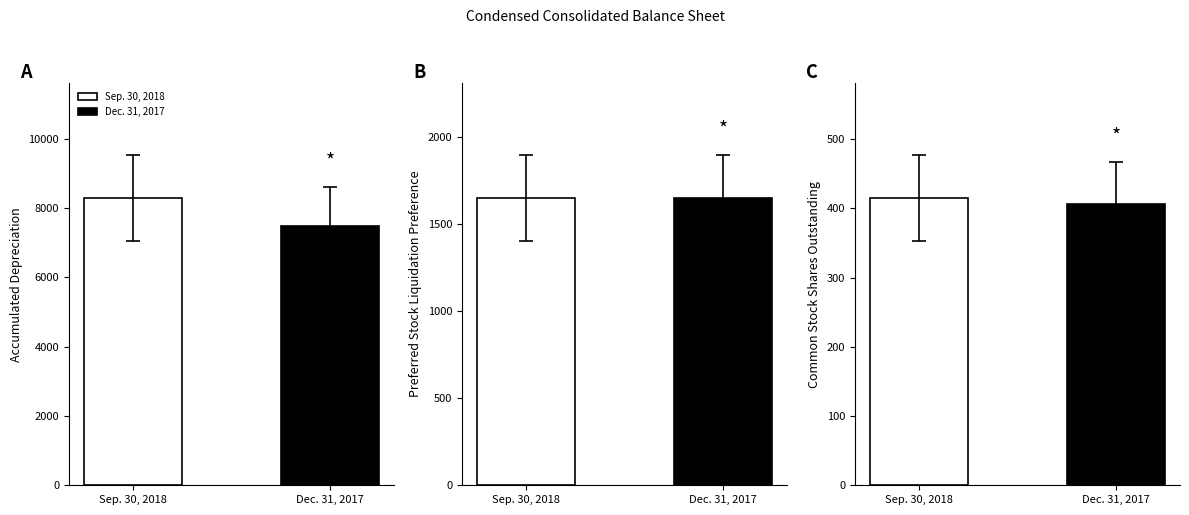

Does the chart contain any negative values?

No